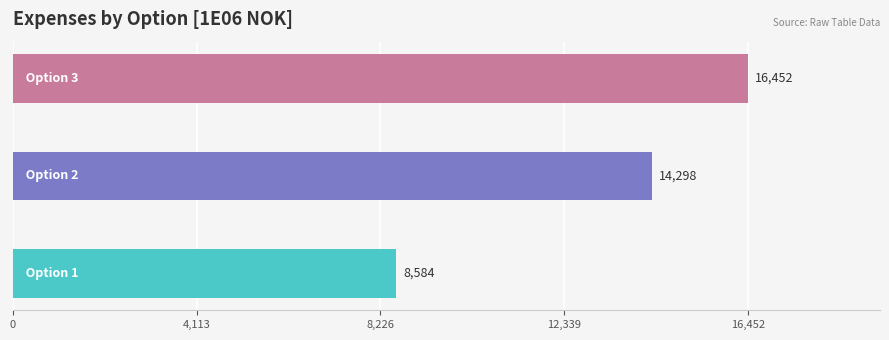

What is the difference between the maximum and second lowest values?

2154.0